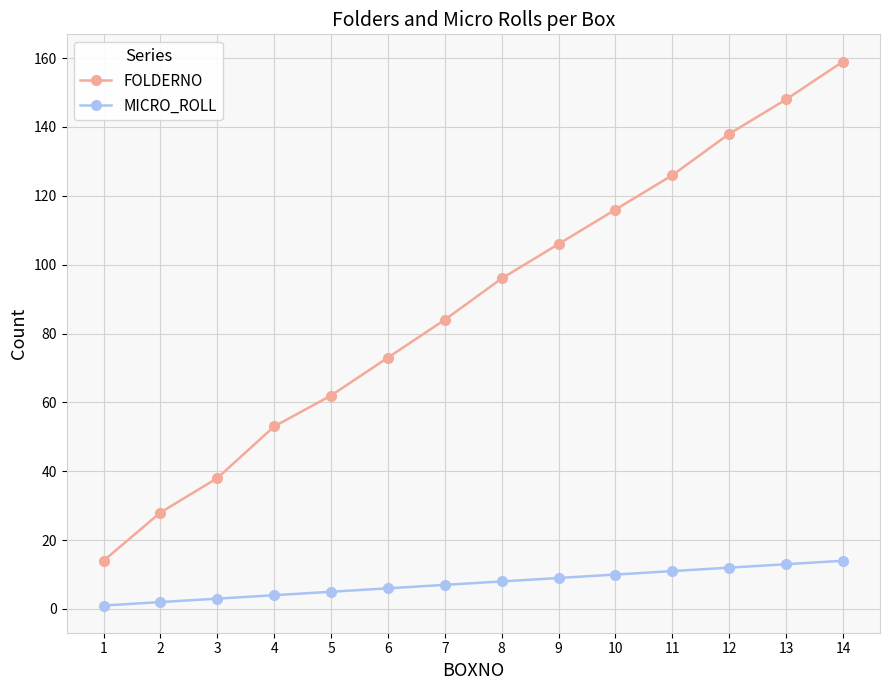

Reading left to right, list all the values displayed in this chart.

FOLDERNO: 1=14	2=28	3=38	4=53	5=62	6=73	7=84	8=96	9=106	10=116	11=126	12=138	13=148	14=159
MICRO_ROLL: 1=1	2=2	3=3	4=4	5=5	6=6	7=7	8=8	9=9	10=10	11=11	12=12	13=13	14=14